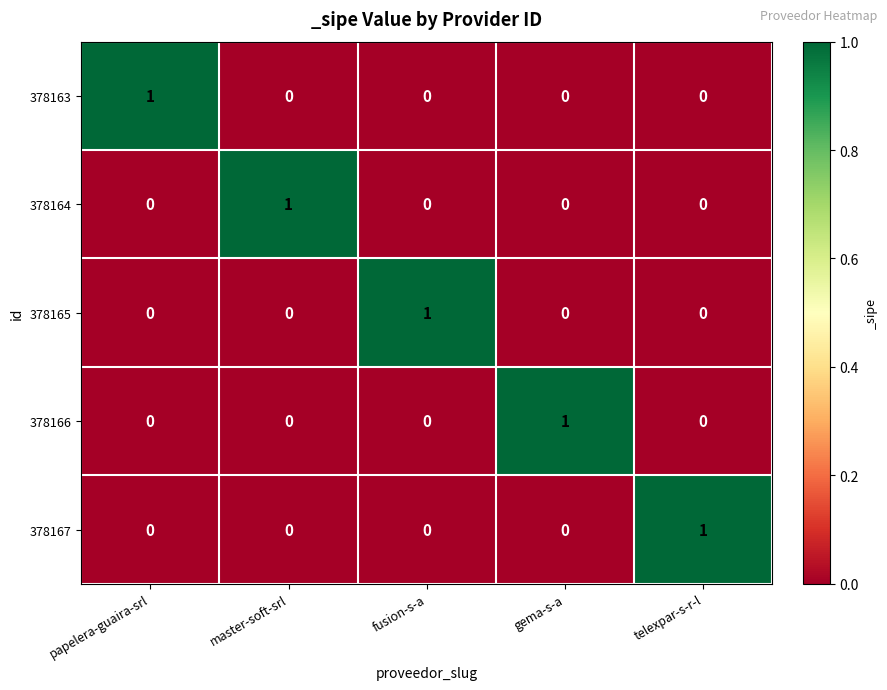

Reading left to right, transcribe all the data shown in this chart.

378163: 1	0	0	0	0
378164: 0	1	0	0	0
378165: 0	0	1	0	0
378166: 0	0	0	1	0
378167: 0	0	0	0	1